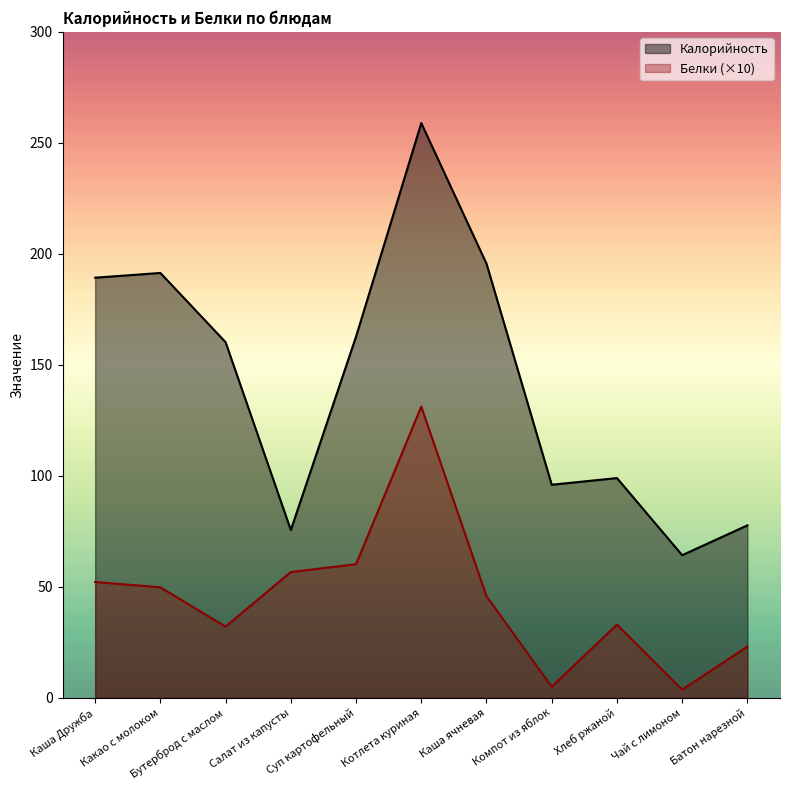

The Калорийность series shows 238.8 at Бутерброд с маслом. True or false?

False